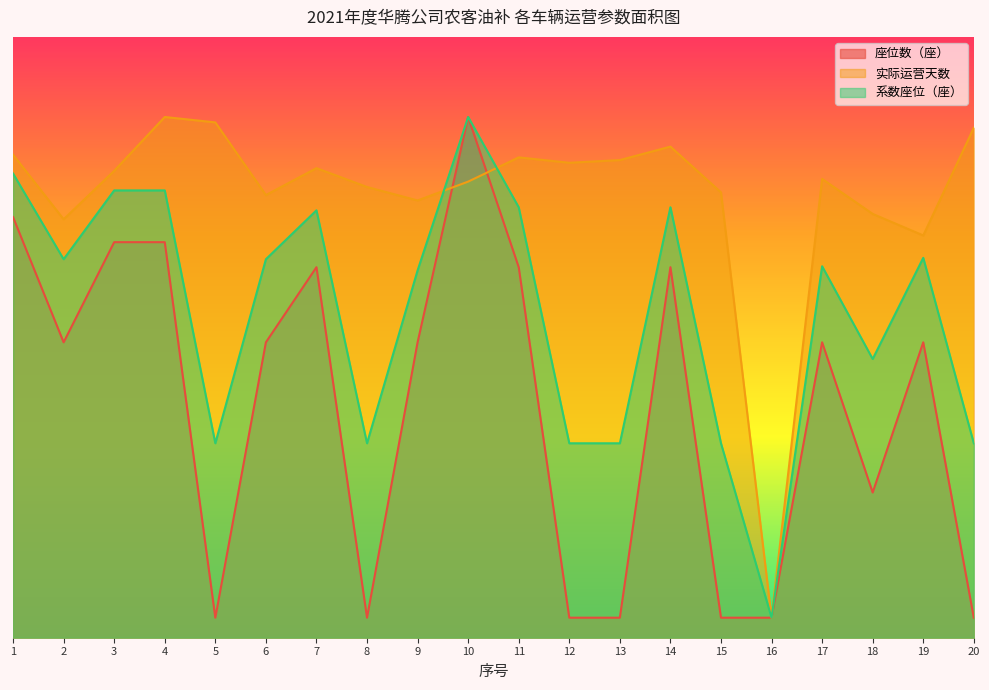

What is the sum of all 座位数（座） values?

460.0